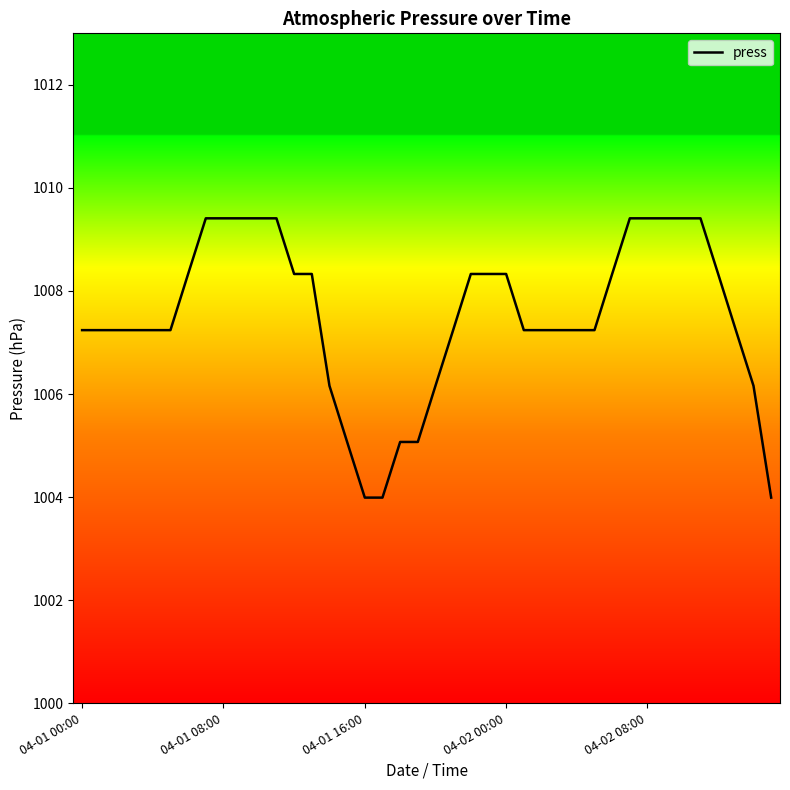

What is the greatest value displayed?

1009.4